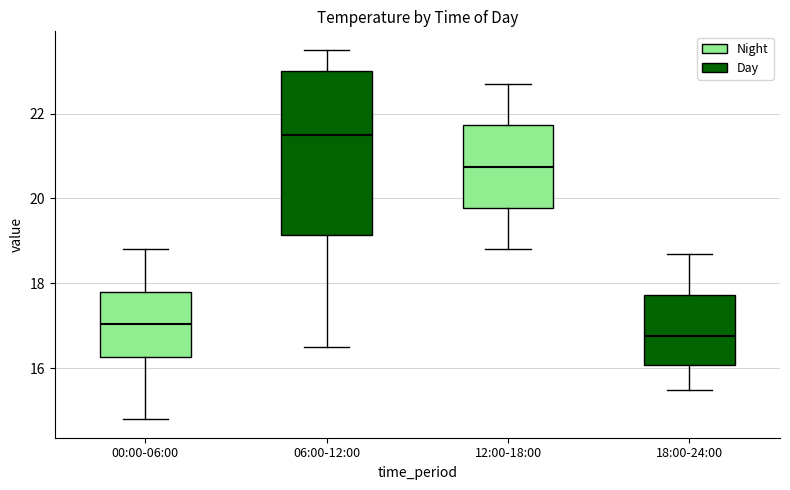

Where is the upper edge of the box for 18:00-24:00 on the y-axis? The values are not printed on the chart, so give them approximately, as read against the axis.

17.8